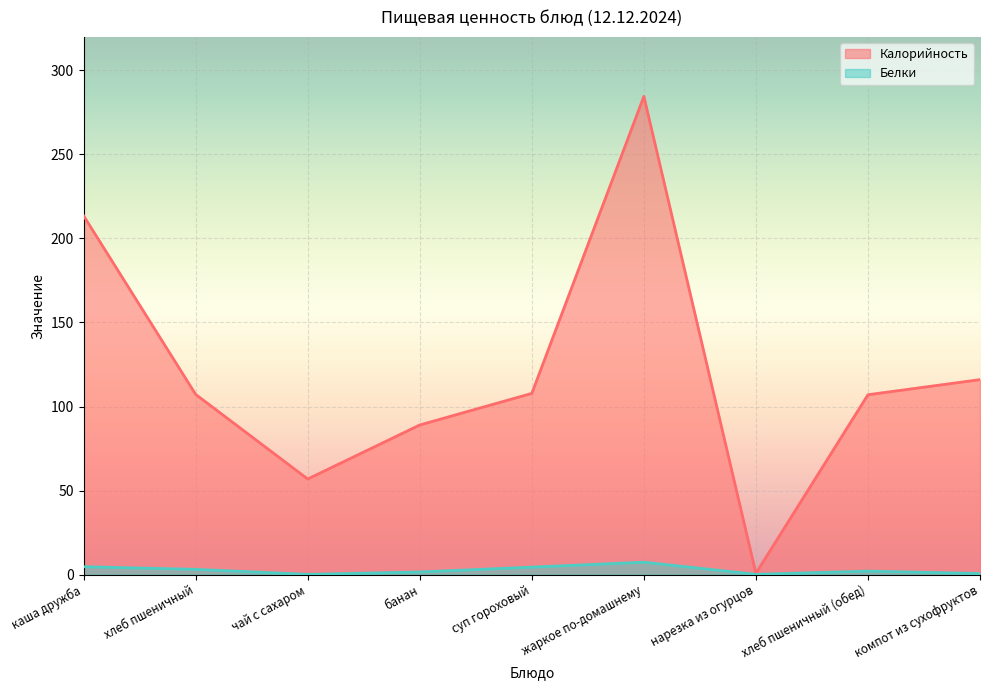

Which has a higher value, компот из сухофруктов or суп гороховый?

компот из сухофруктов